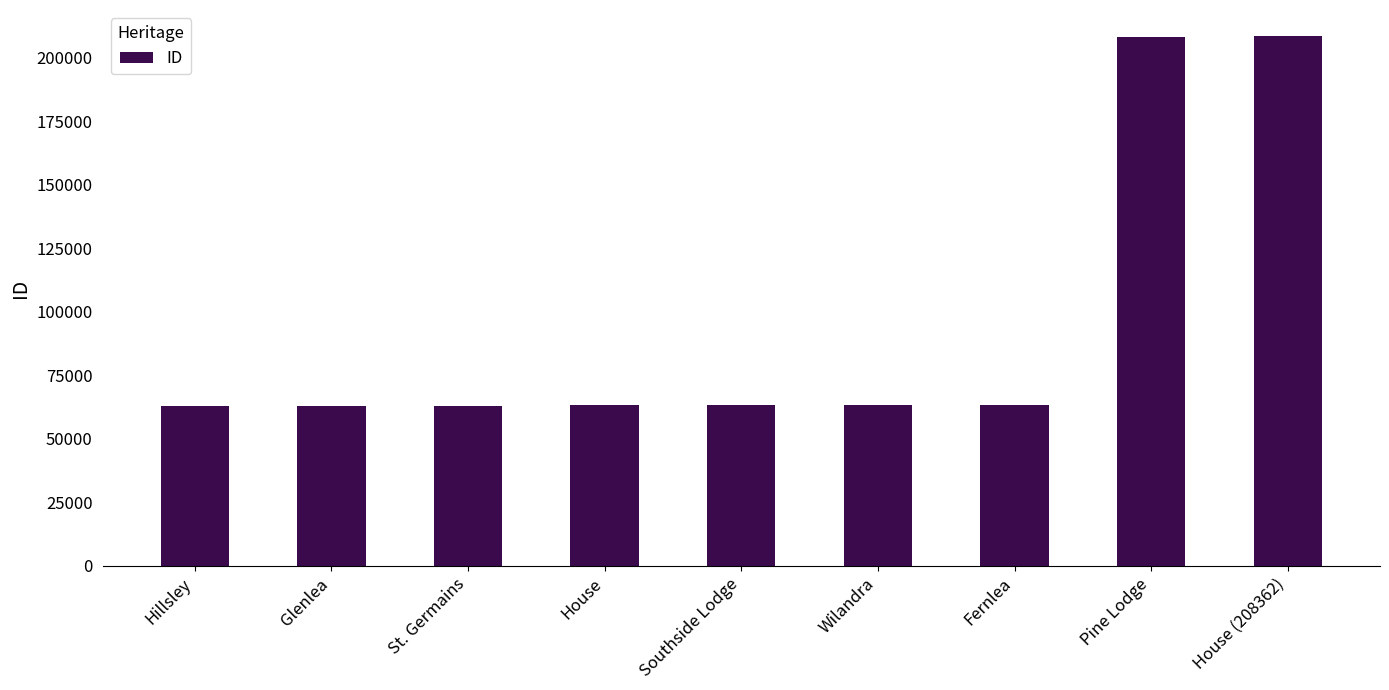

Is it true that the value at St. Germains is 102450?

False